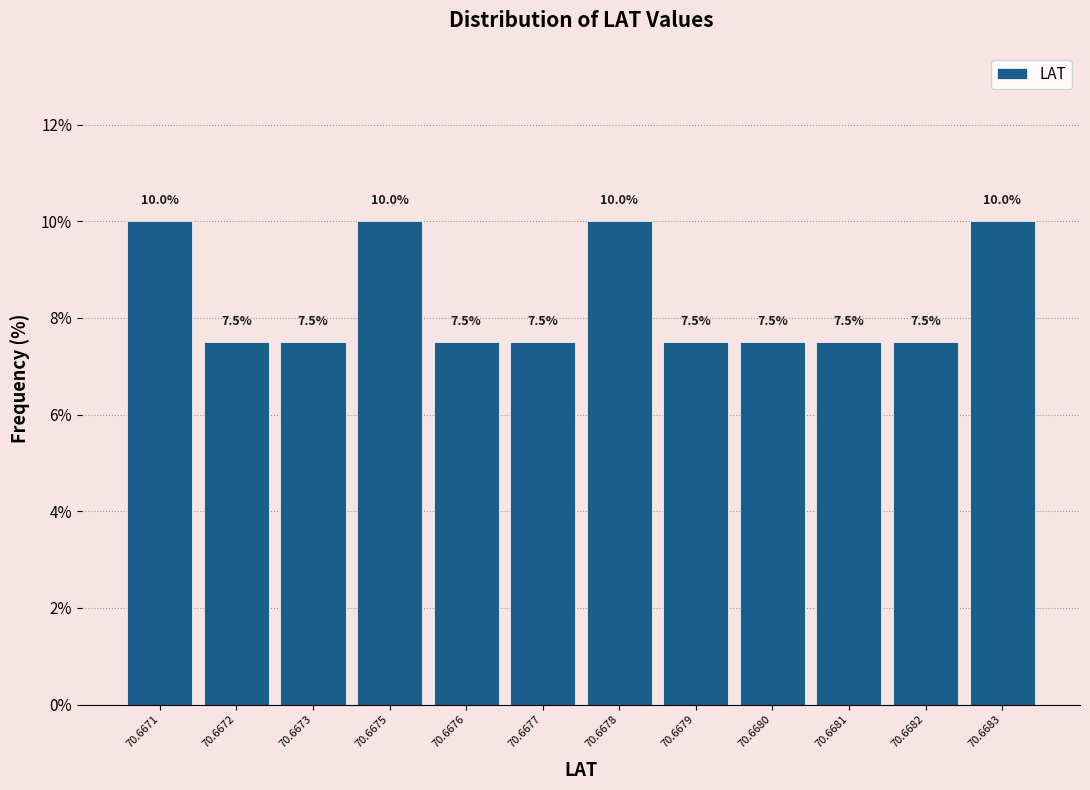

Reading left to right, what are all the values shown in this chart?

70.6671=10.0	70.6672=7.5	70.6673=7.5	70.6675=10.0	70.6676=7.5	70.6677=7.5	70.6678=10.0	70.6679=7.5	70.6680=7.5	70.6681=7.5	70.6682=7.5	70.6683=10.0